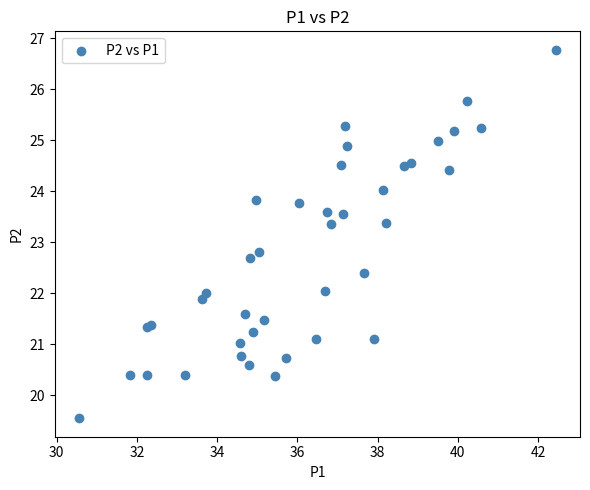

What Y value in the scatter plot is closest to 23?

22.8